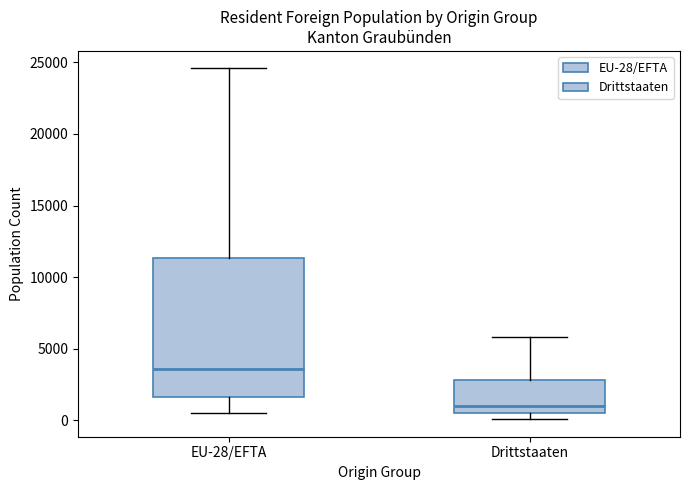

Reading left to right, transcribe this box plot: for each box, give where its median line is, the range the box spans, and where its two whiskers end, as read against the y-axis. The values are not printed on the chart, so give them approximately, as read against the axis.

EU-28/EFTA: median 3500, box 1500 to 11500, whiskers 500 to 24500
Drittstaaten: median 1000, box 500 to 3000, whiskers 0 to 6000